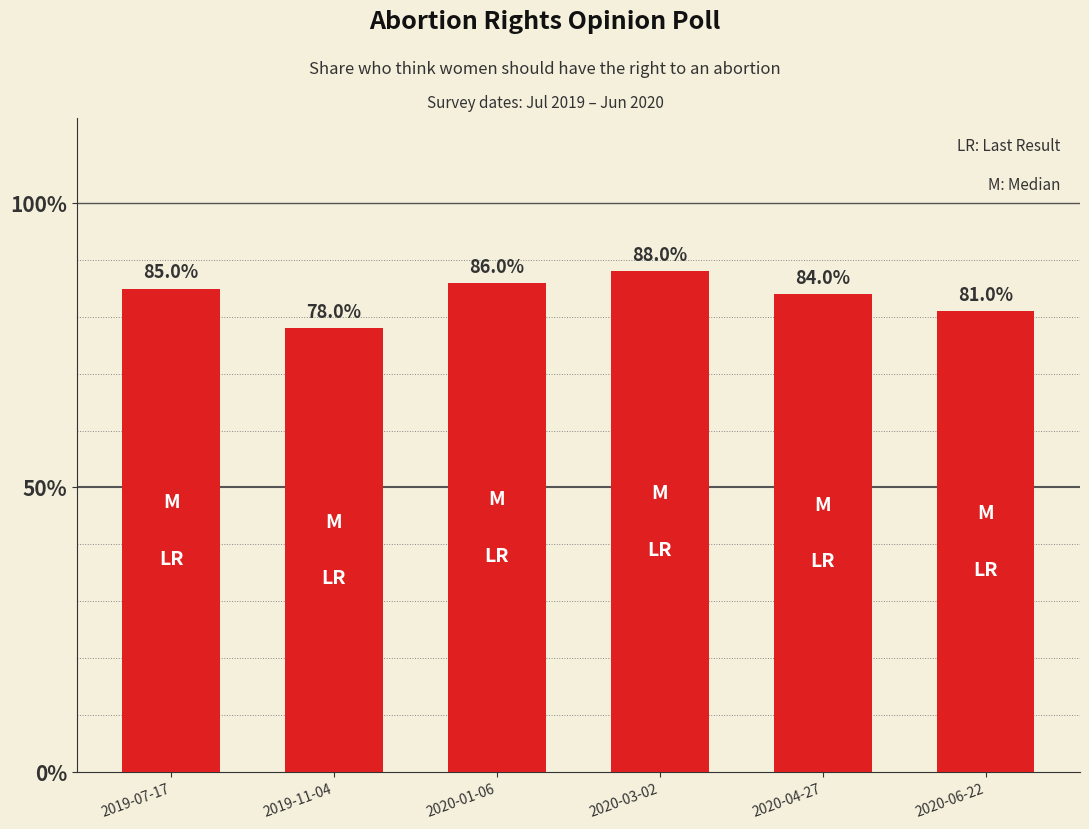

Does the chart contain any negative values?

No